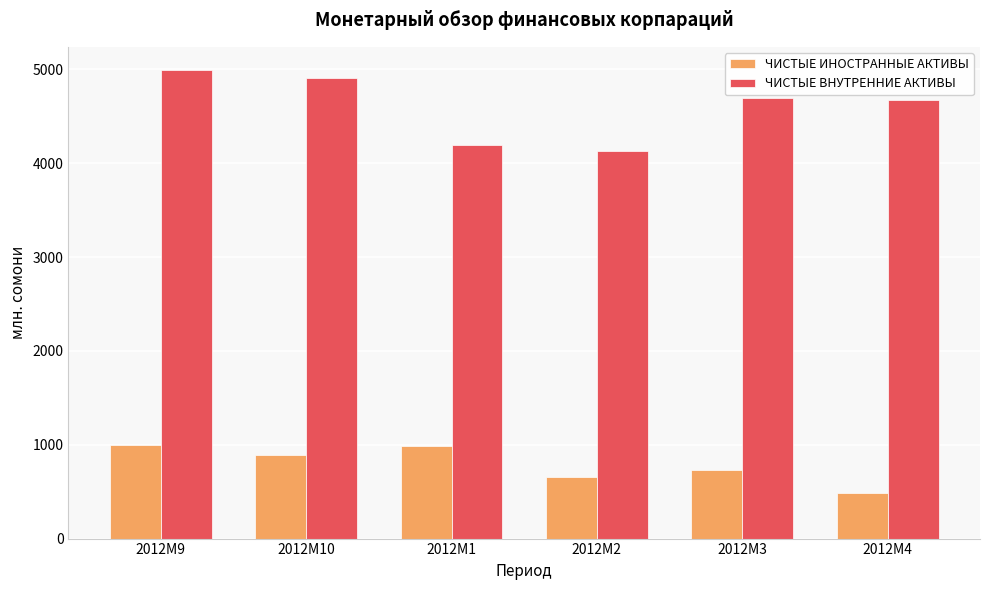

At how many categories does at least one series exceed 4316?

4